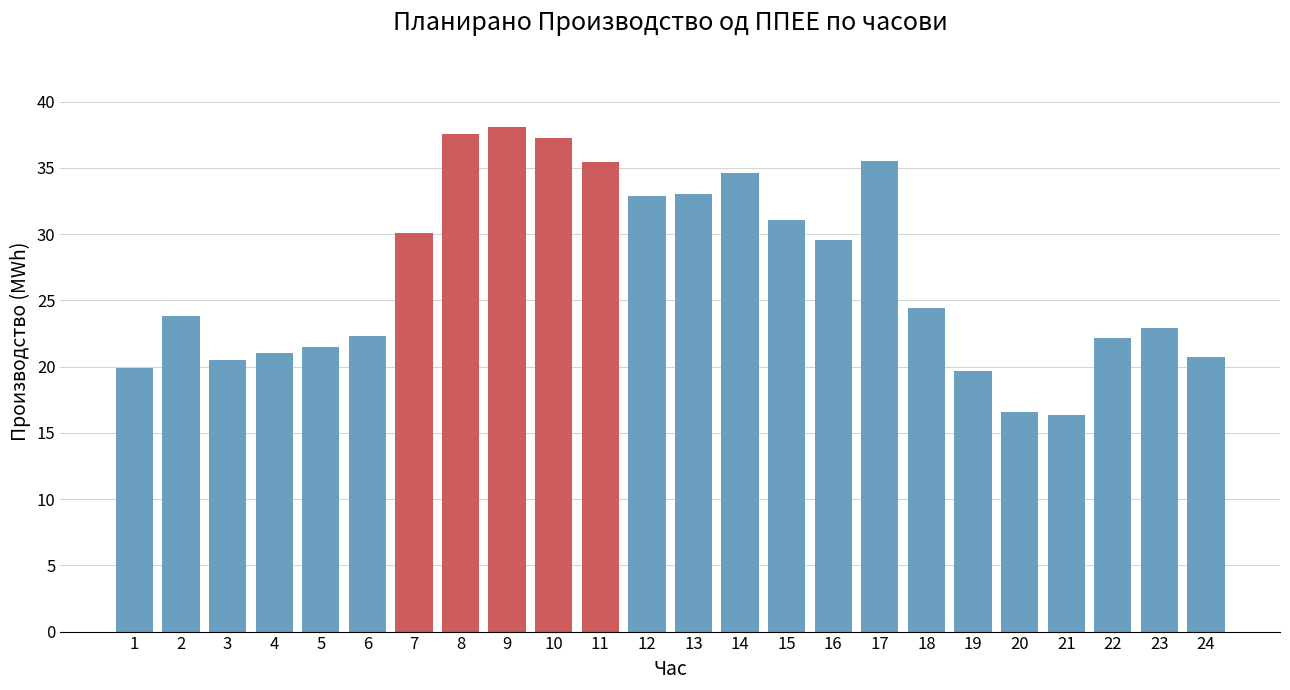

What is the smallest value displayed?

16.3